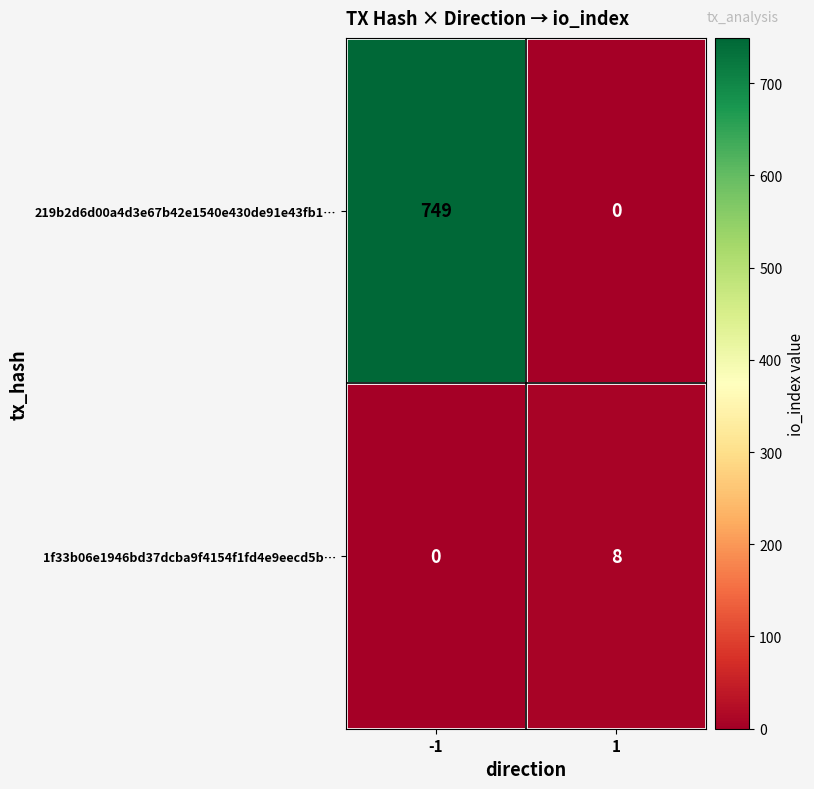

Reading left to right, what are all the values shown in this chart?

219b2d6d00a4d3e67b42e1540e430de91e43fb1…: -1=749	1=0
1f33b06e1946bd37dcba9f4154f1fd4e9eecd5b…: -1=0	1=8